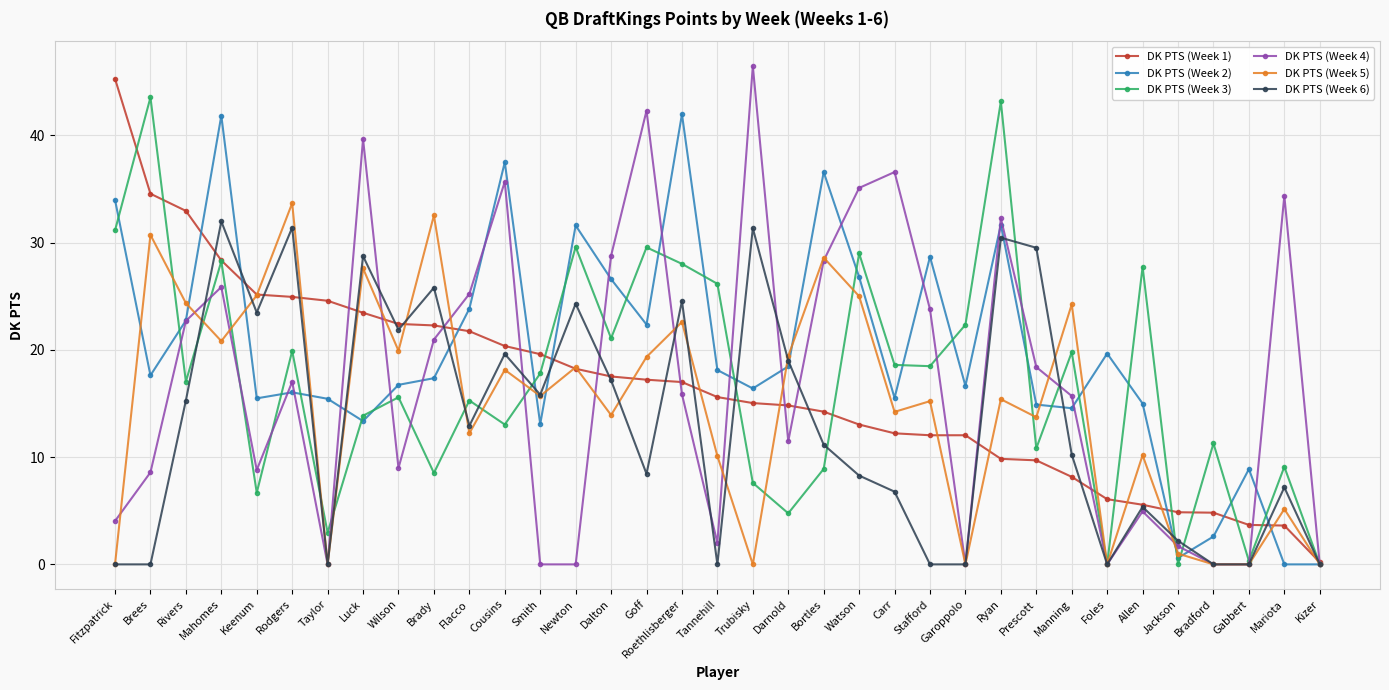

What is the label of the 19th point from the left?

Trubisky